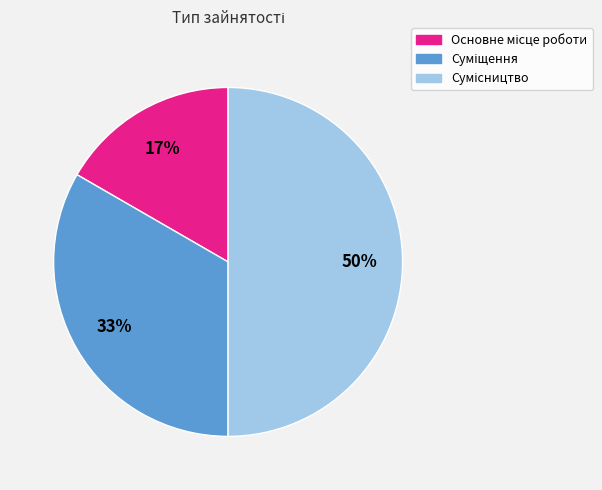

To the nearest percent, what is the difference between the largest and smallest slice percentages?

33%